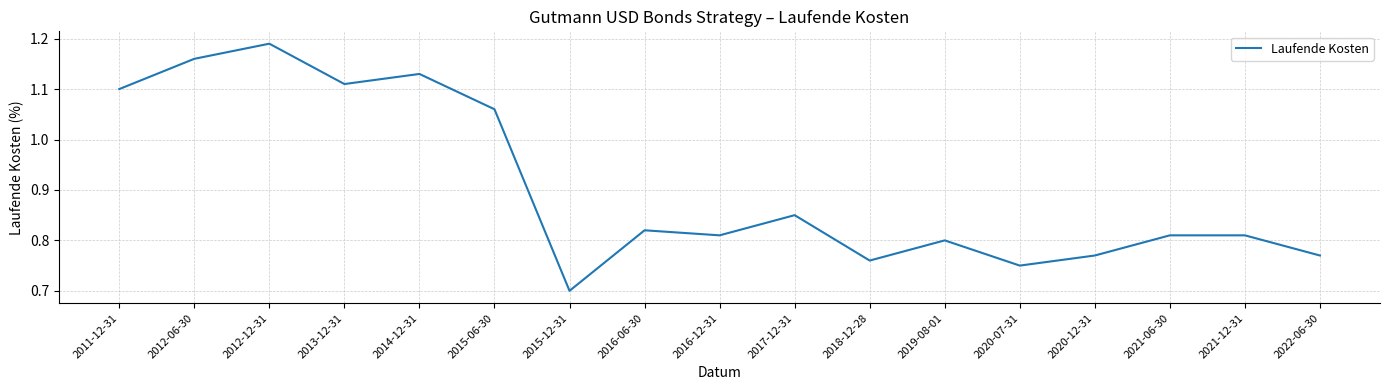

Which label corresponds to the largest value in the chart?

2012-12-31